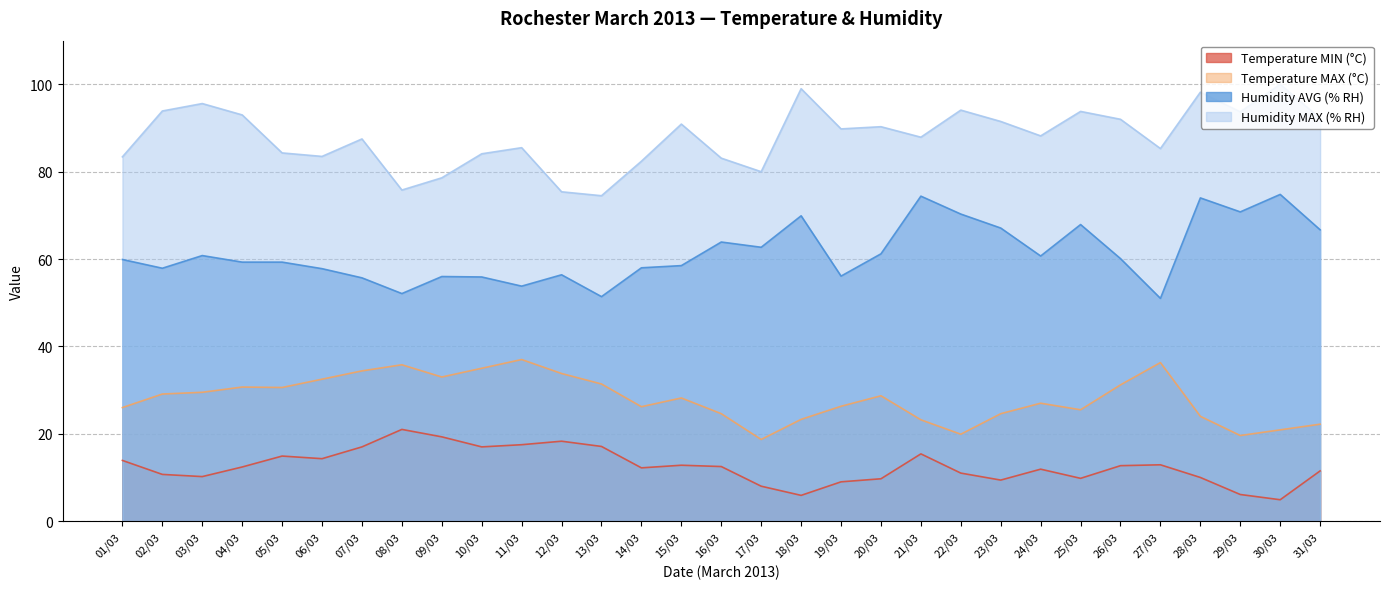

How many distinct data groups are displayed?

4